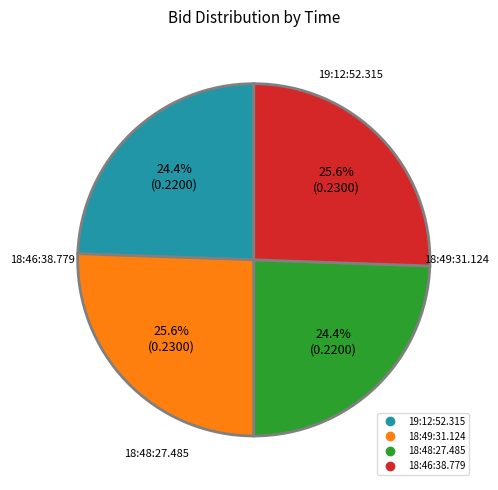

To the nearest percent, what portion does 19:12:52.315 represent?

24%